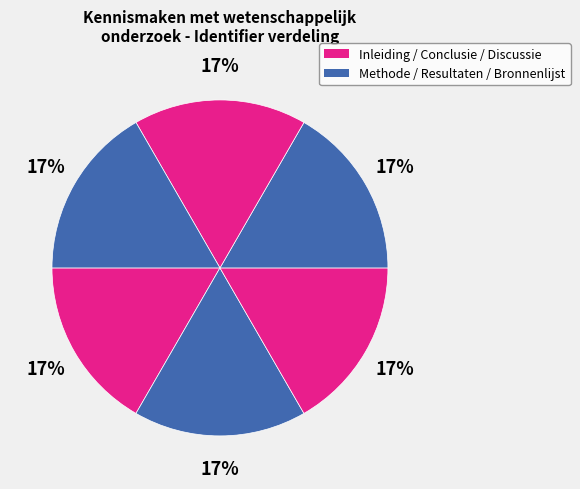

Which category has the smallest portion of the pie?

Inleiding